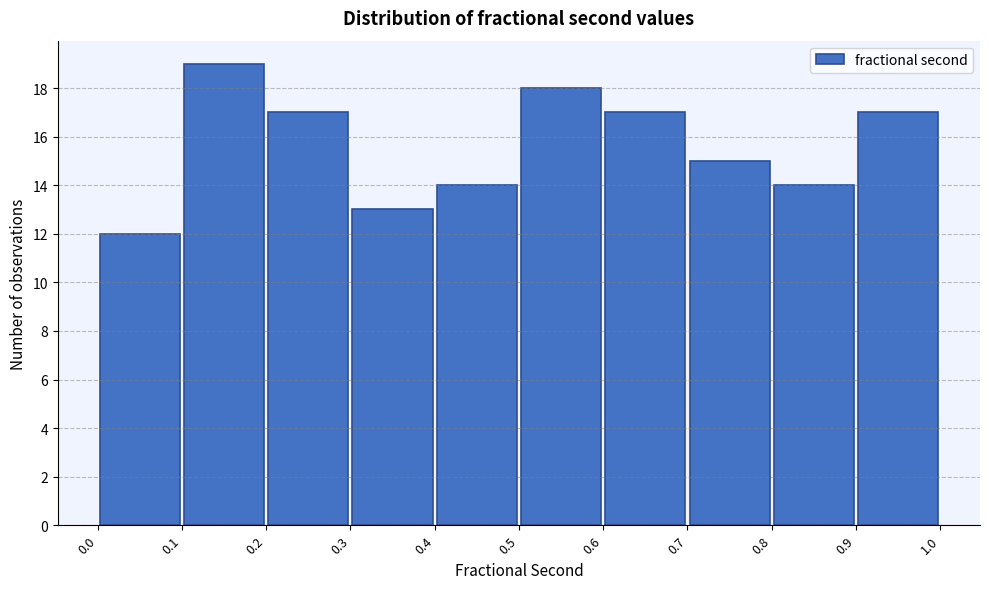

Over which range of the x-axis is the bar tallest?

0.1 to 0.2